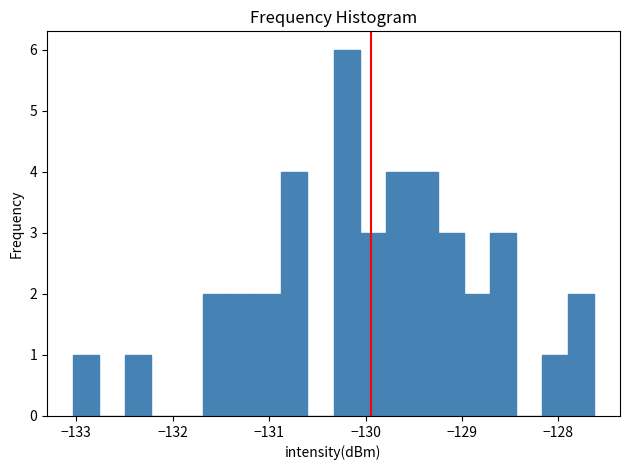

Around what value on the x-axis is the tallest bar? Give the approximate position of its centre, as read against the axis.

-130.2